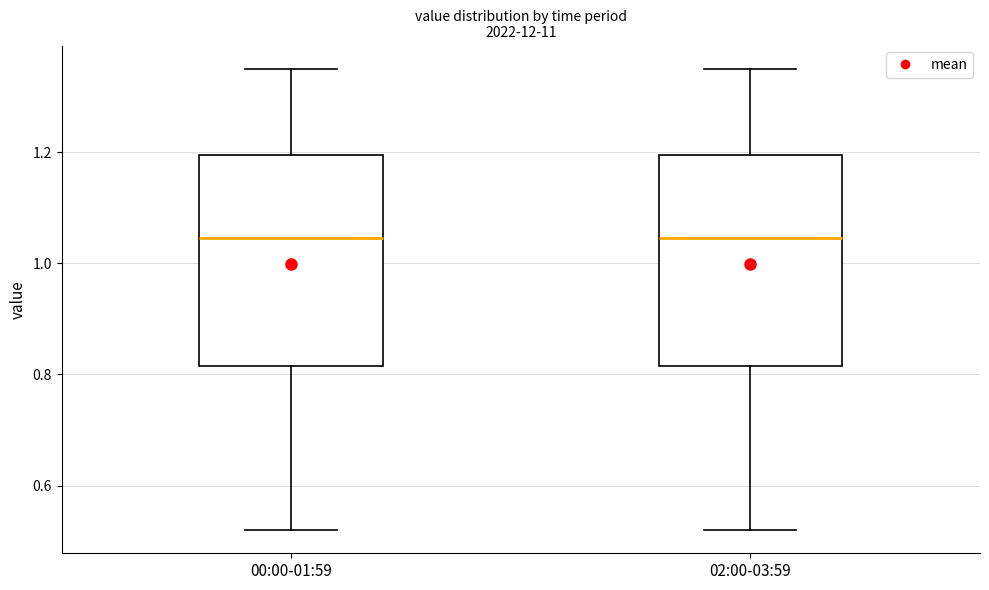

Reading left to right, transcribe this box plot: for each box, give where its median line is, the range the box spans, and where its two whiskers end, as read against the y-axis. The values are not printed on the chart, so give them approximately, as read against the axis.

00:00-01:59: median 1.04, box 0.82 to 1.20, whiskers 0.52 to 1.36
02:00-03:59: median 1.04, box 0.82 to 1.20, whiskers 0.52 to 1.36